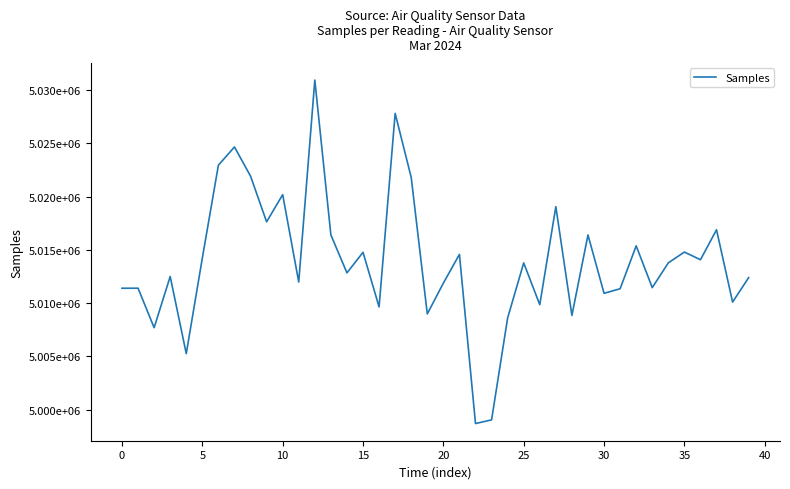

What is the label of the 29th point from the right?

11